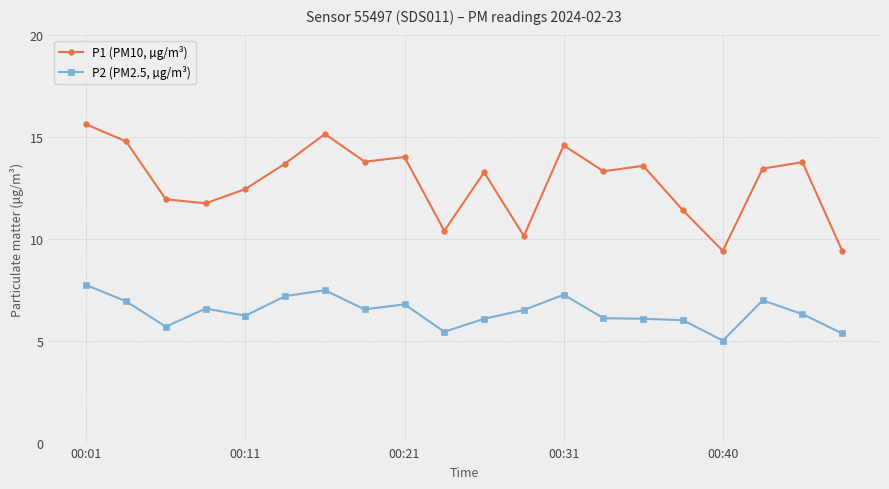

Is this an area chart (filled region under the line)?

No